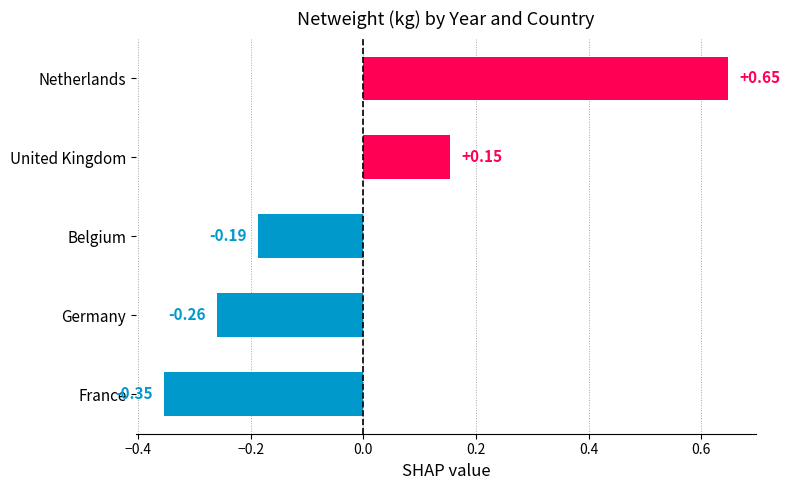

What is the change in value from Belgium to United Kingdom?

+0.3